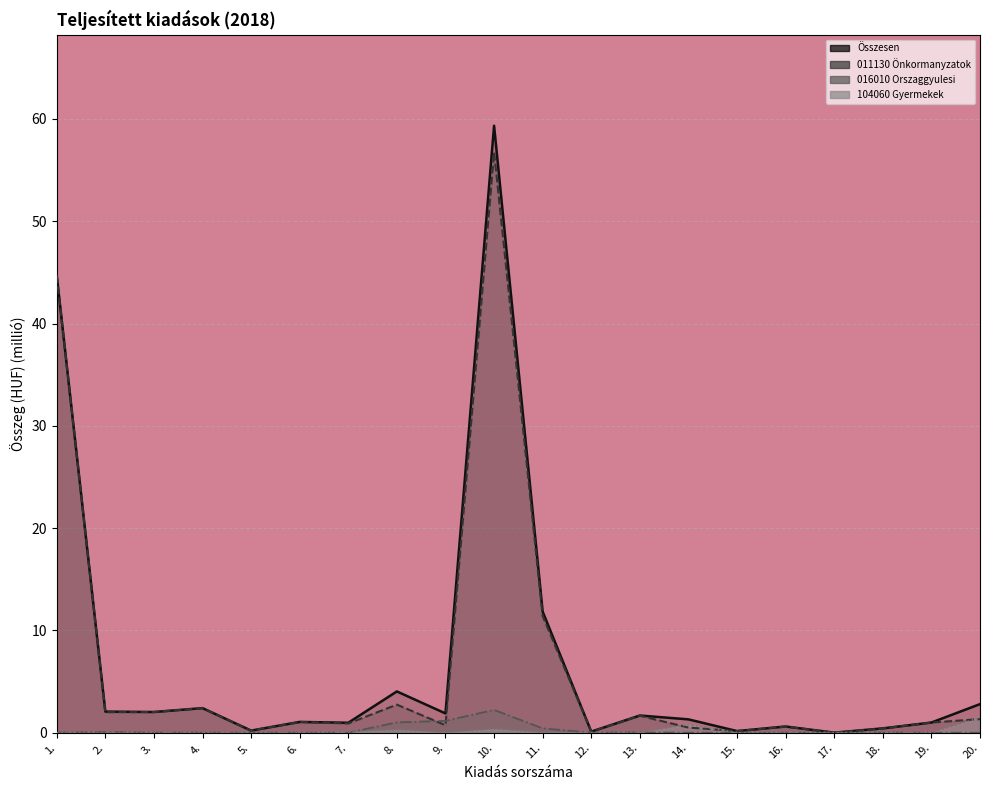

True or false: Összesen and 016010 Orszaggyulesi intersect in this chart.

False